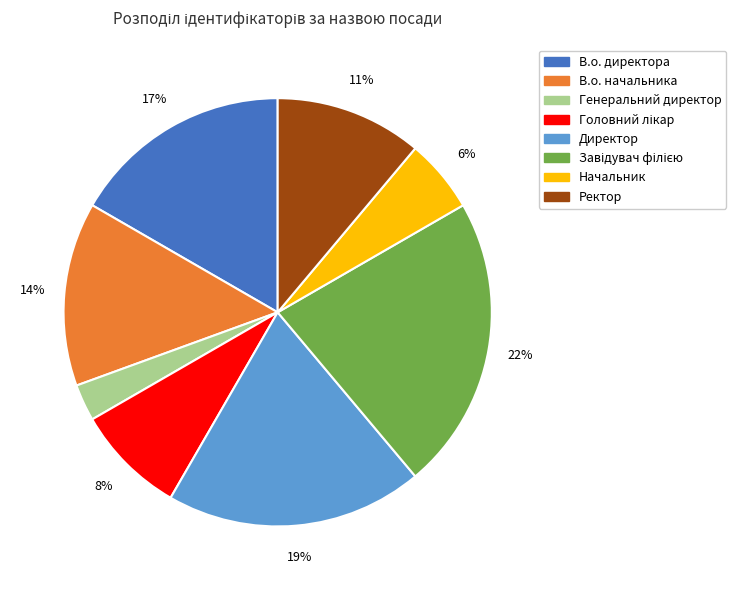

How many segments does this pie chart have?

8